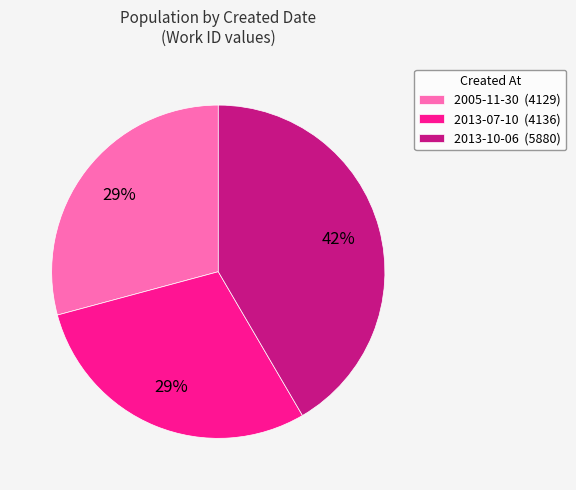

To the nearest percent, what is the combined percentage of 2013-07-10 and 2013-10-06?

71%